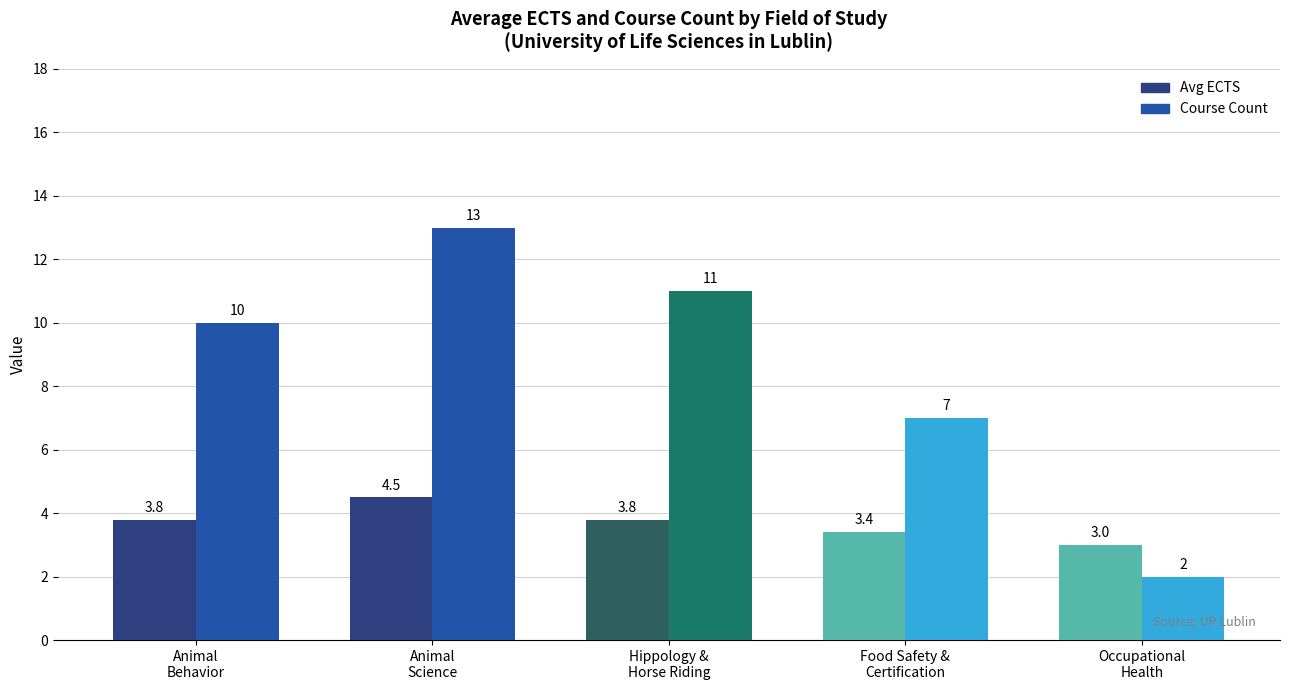

At which label is Course Count closest to 7?

Food Safety &
Certification